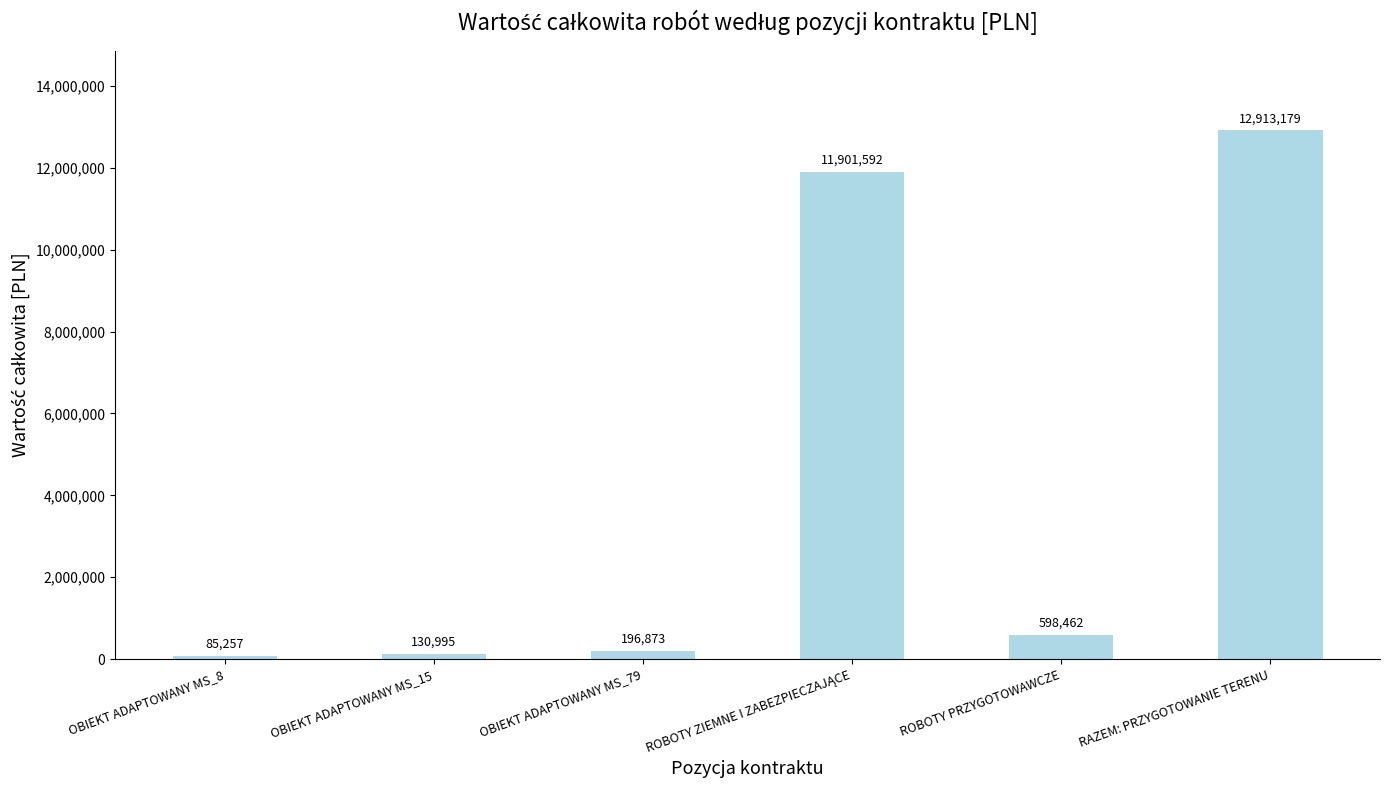

Which label corresponds to the largest value in the chart?

RAZEM: PRZYGOTOWANIE TERENU